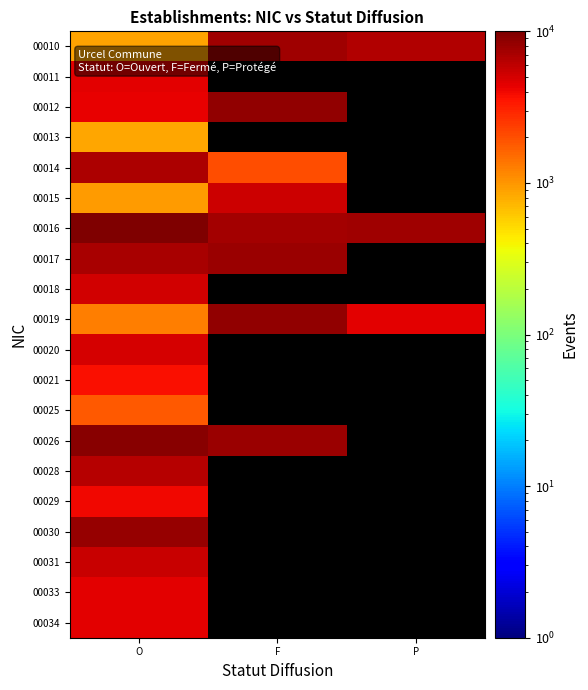

Which category has the highest value across all series?

O